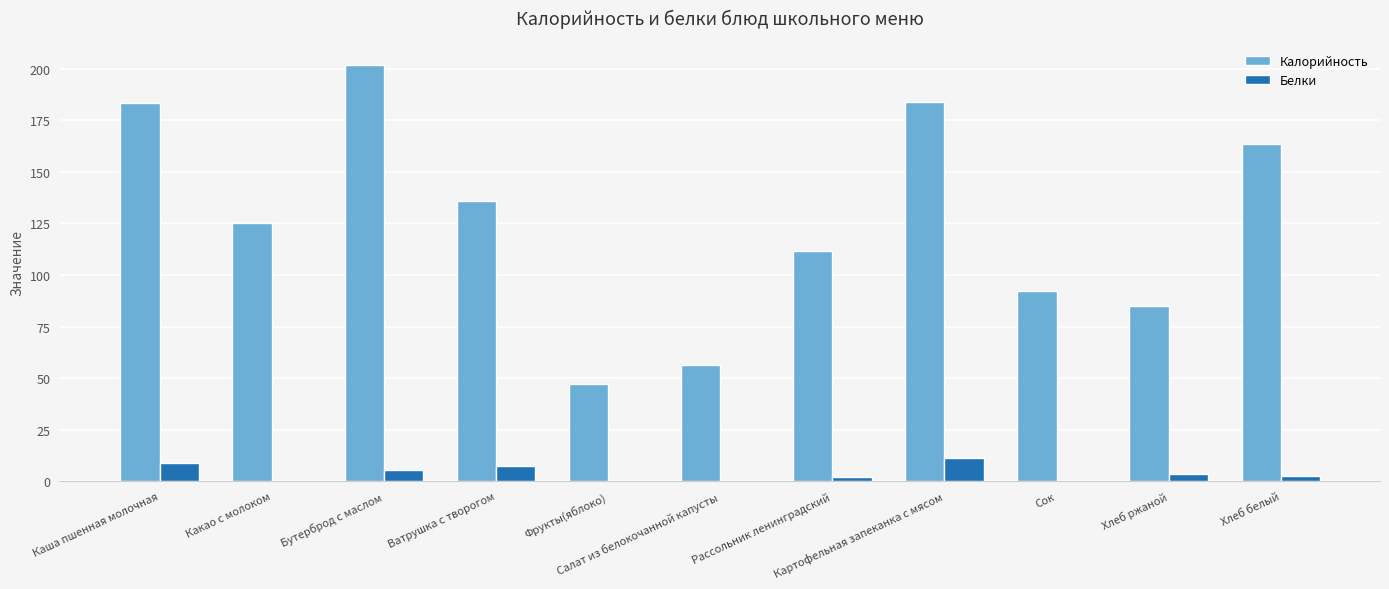

Which category has the highest value across all series?

Бутерброд с маслом